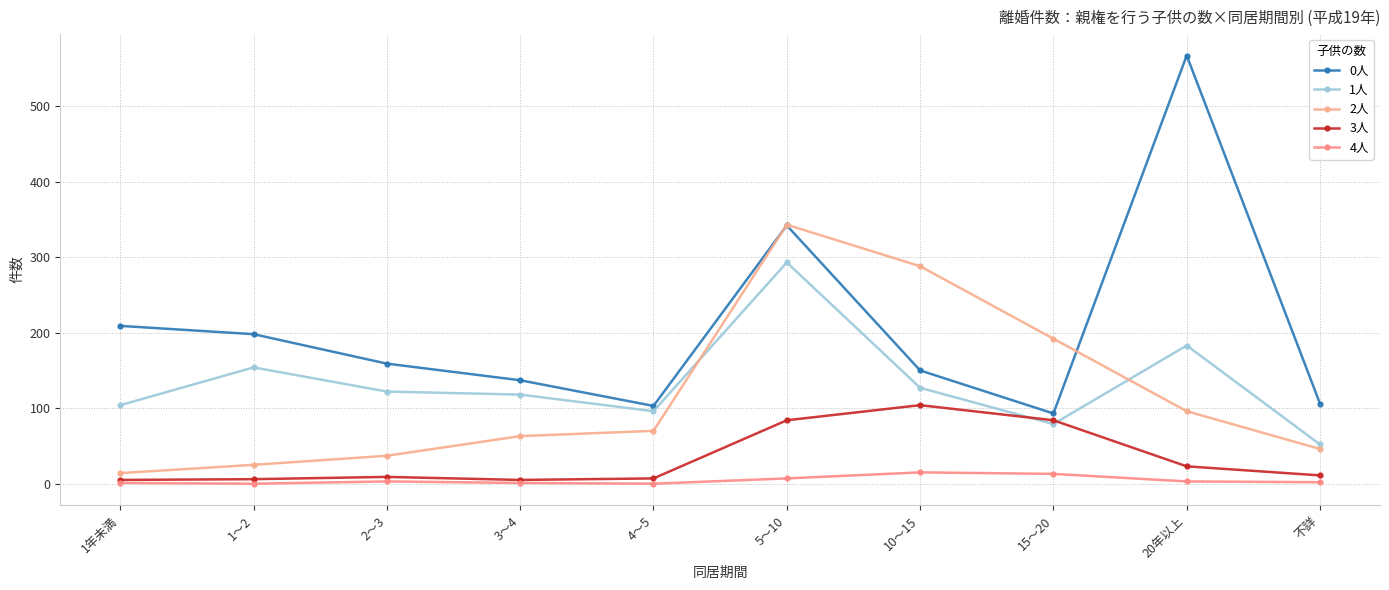

List the series in order of their peak value, highest first.

0人, 2人, 1人, 3人, 4人